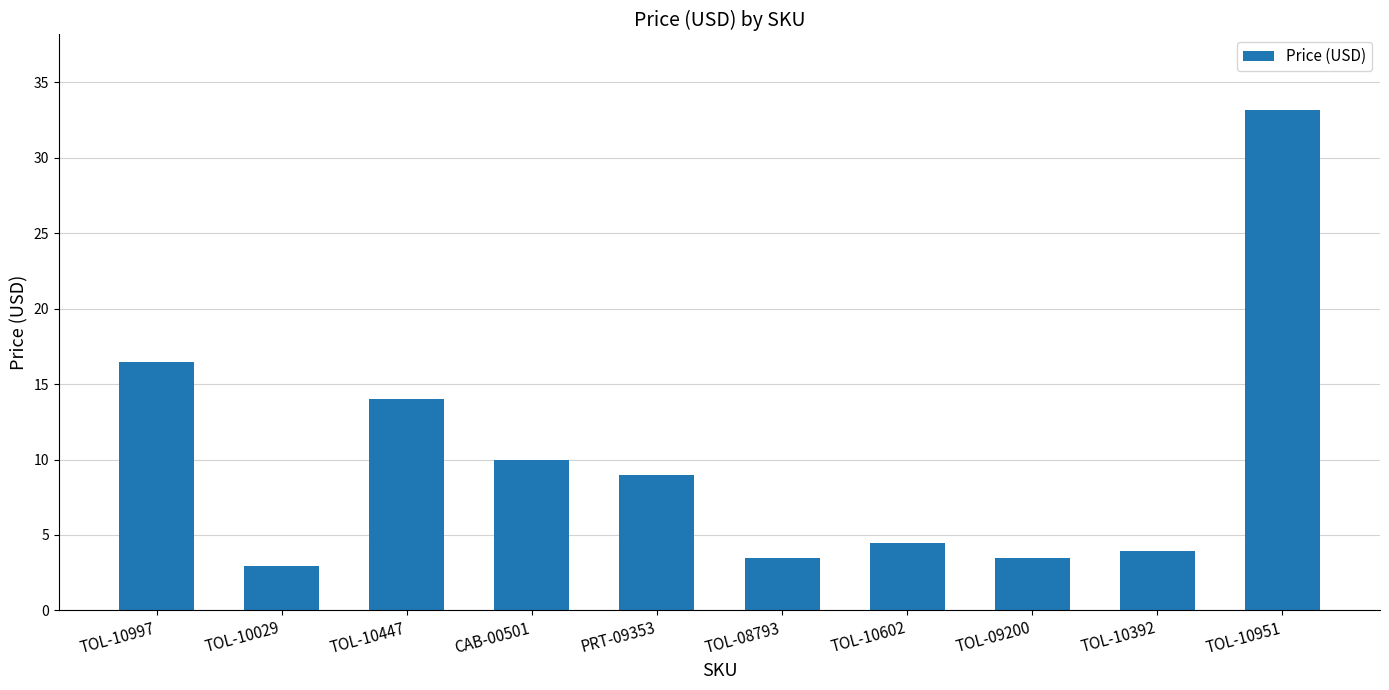

What is the ratio of the value at TOL-10951 to the value at TOL-10029?

11.3